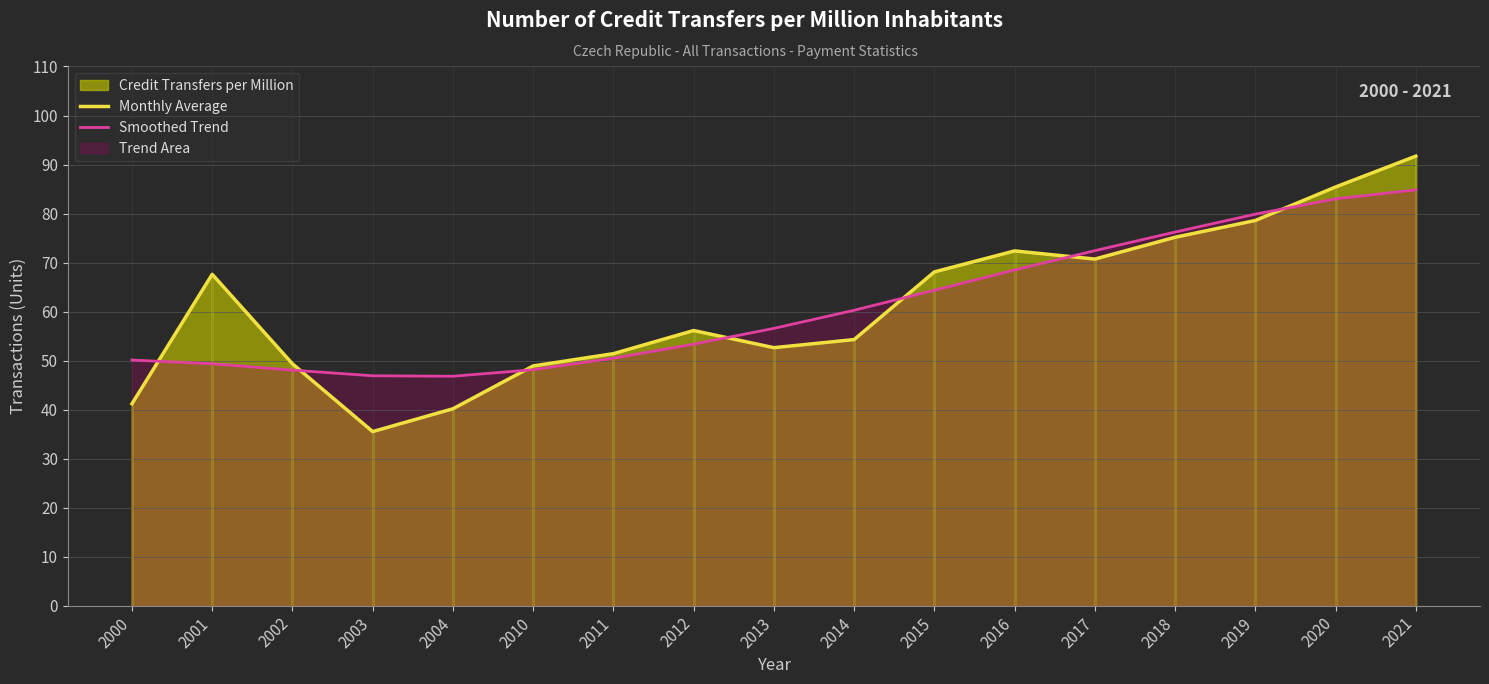

At how many categories does at least one series exceed 51?

12